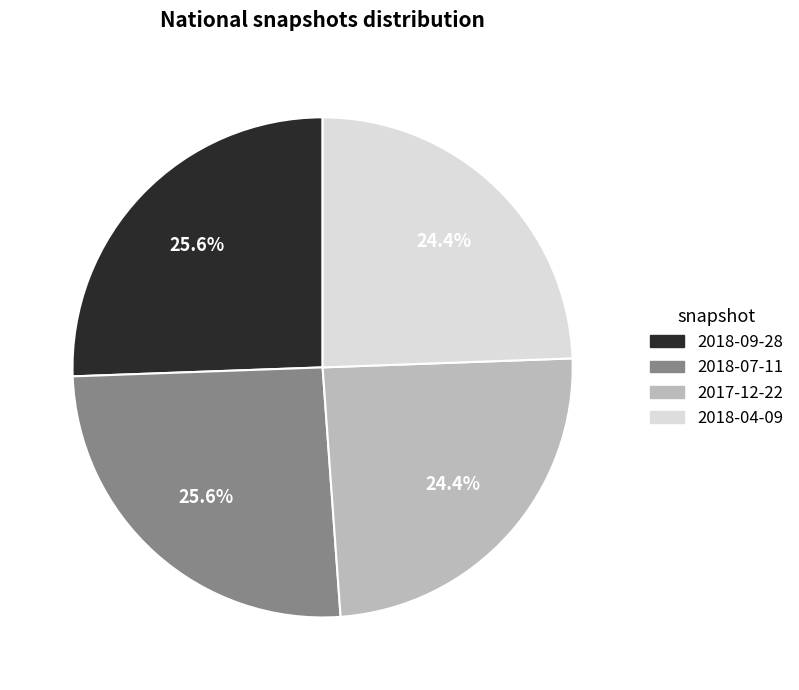

Between 2018-09-28 and 2017-12-22, which is larger?

2018-09-28